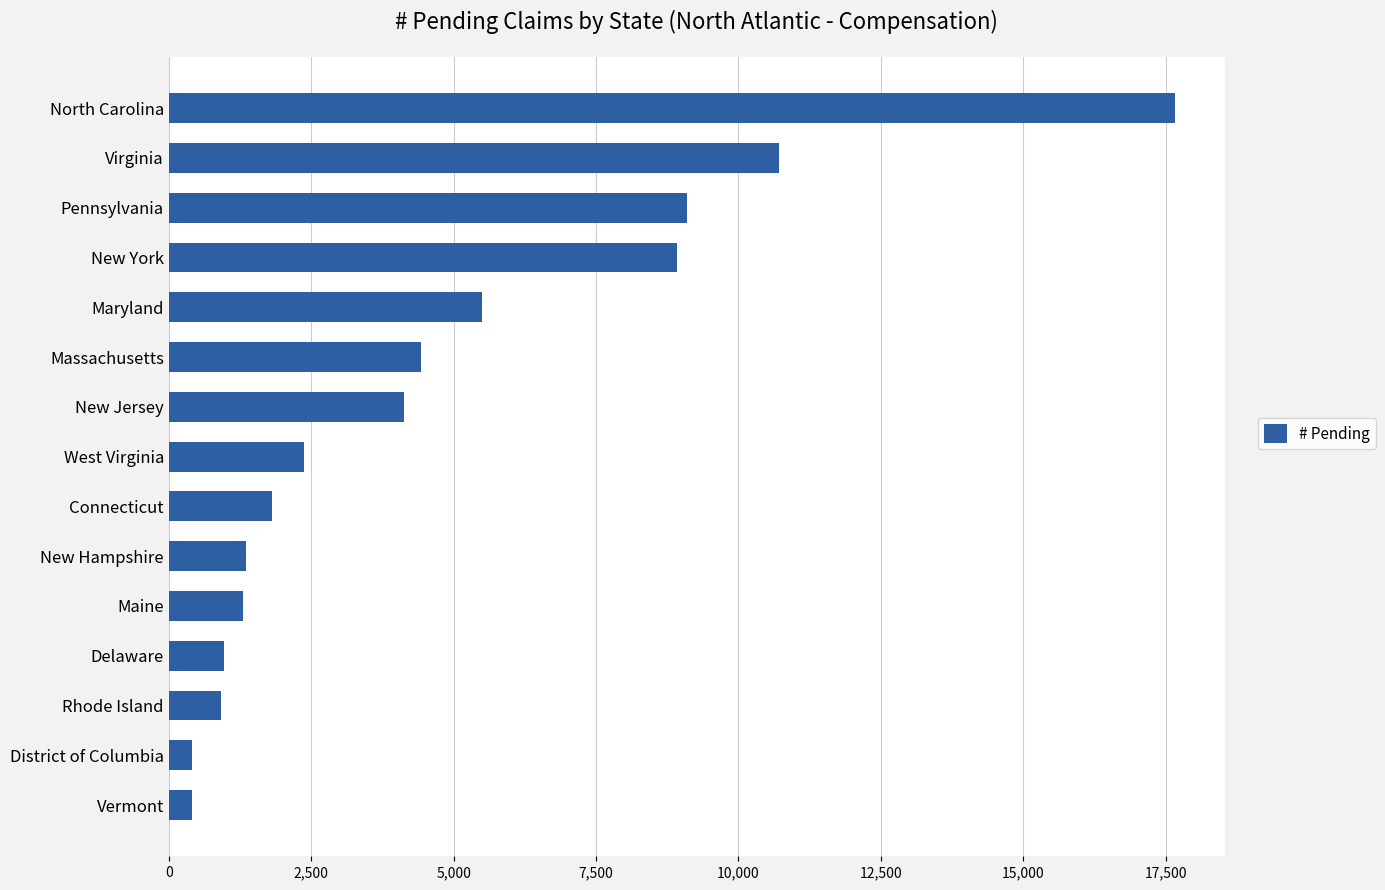

True or false: the data shows 2379 at West Virginia.

True